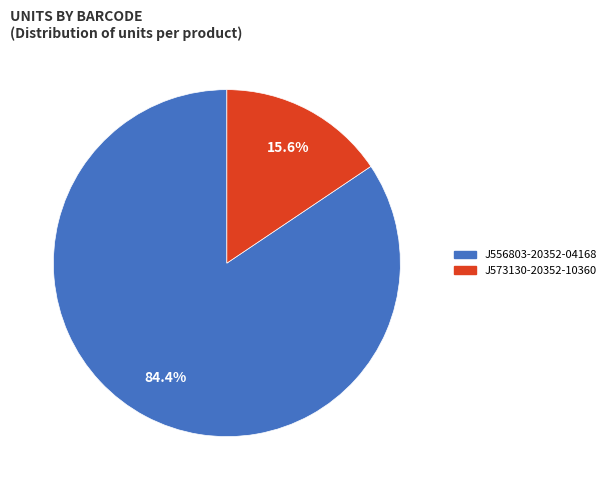

What is the ratio of the value at J573130-20352-10360 to the value at J556803-20352-04168?

0.2